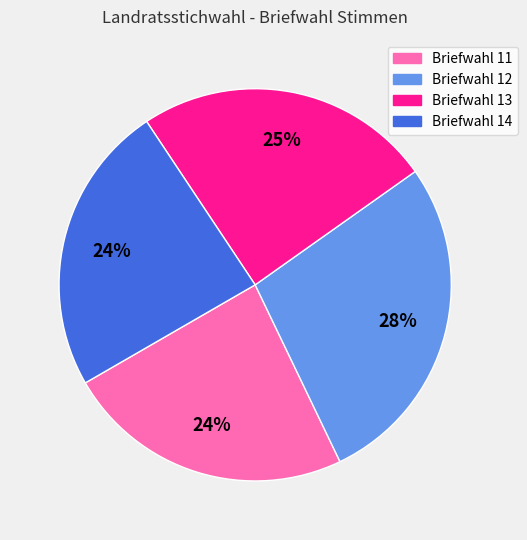

Does any single category account for the majority?

No